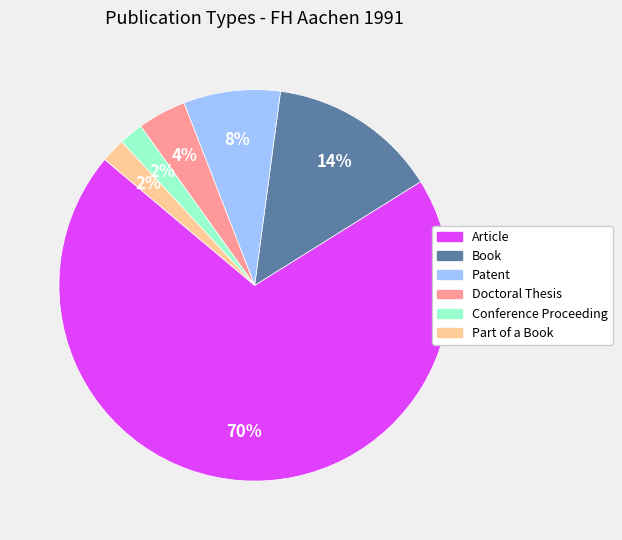

How many slices are in this pie chart?

6